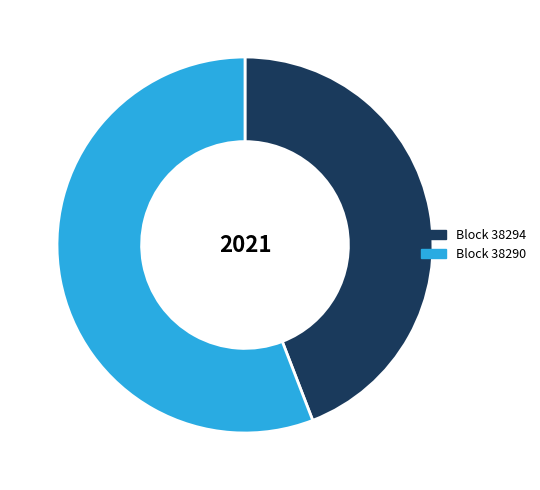

Is there any slice that represents more than half of the pie?

Yes